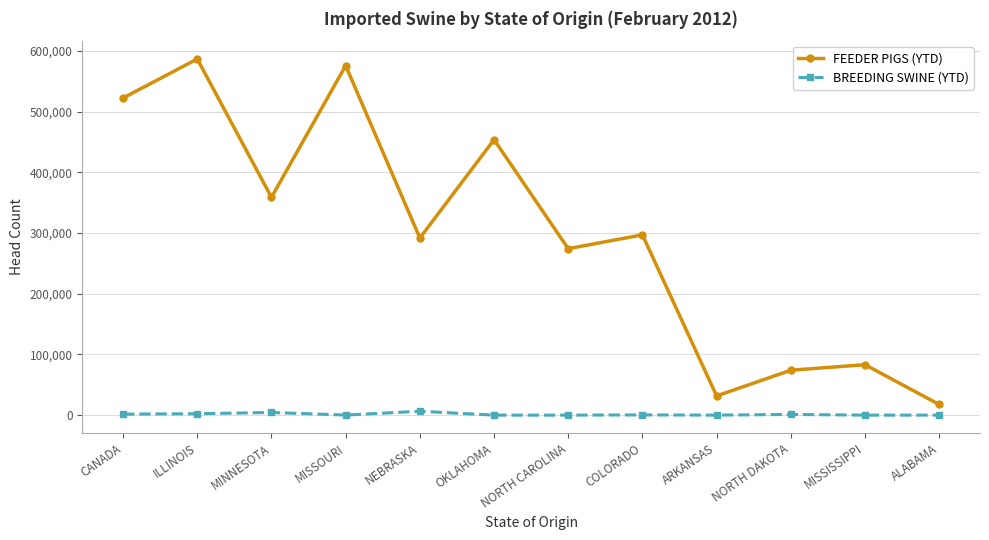

What is the spread (max minus min) of values at ARKANSAS?

31651